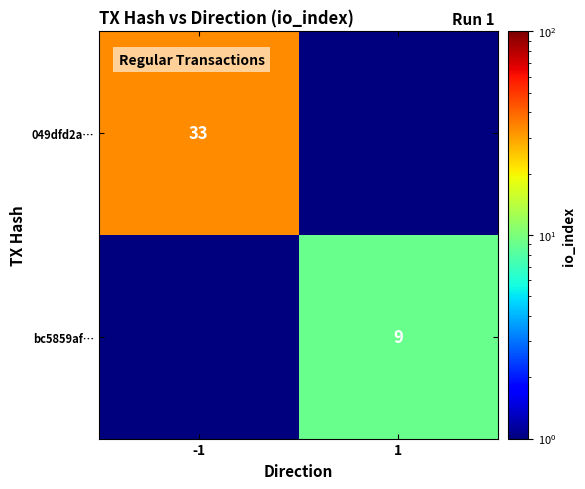

The value of bc5859af… at 1 is 5.0. True or false?

False